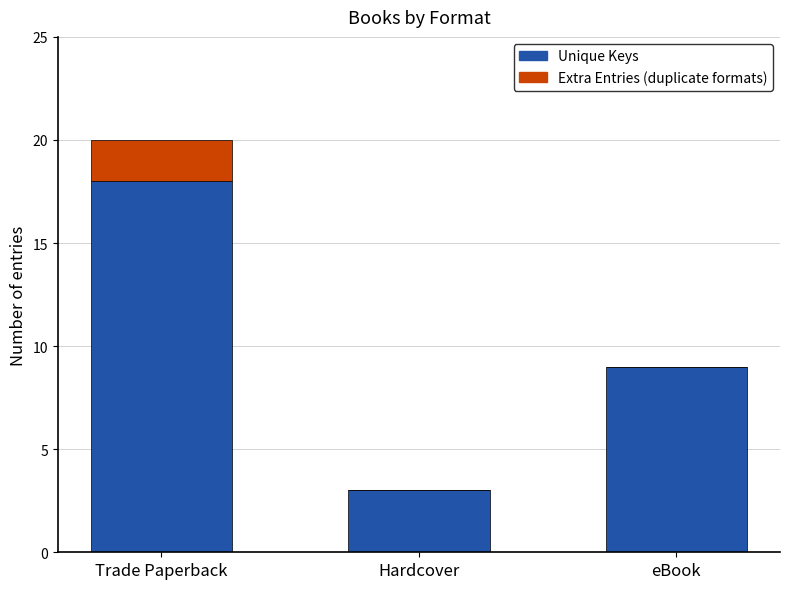

At which category is the sum across all series the highest?

Trade Paperback